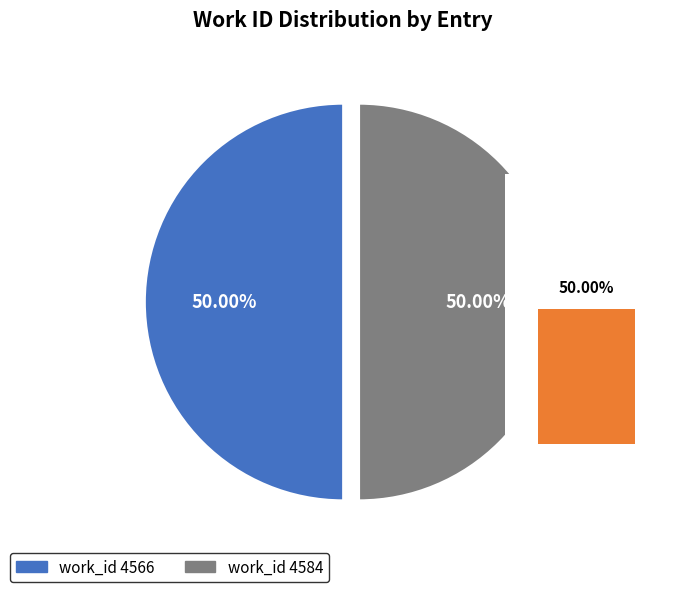

Which slice is the largest?

4584